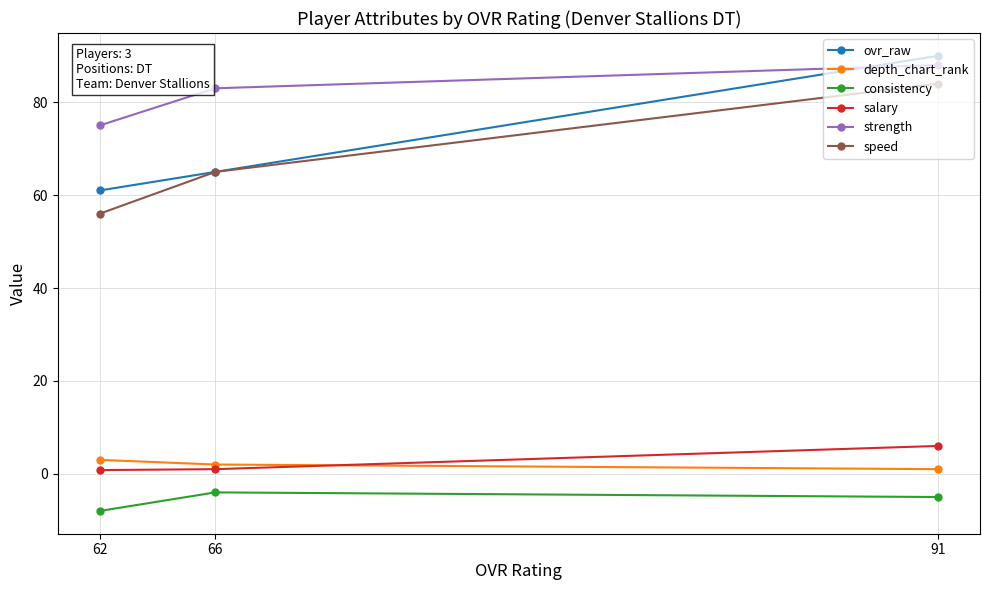

What are all the series names shown in the legend?

ovr_raw, depth_chart_rank, consistency, salary, strength, speed